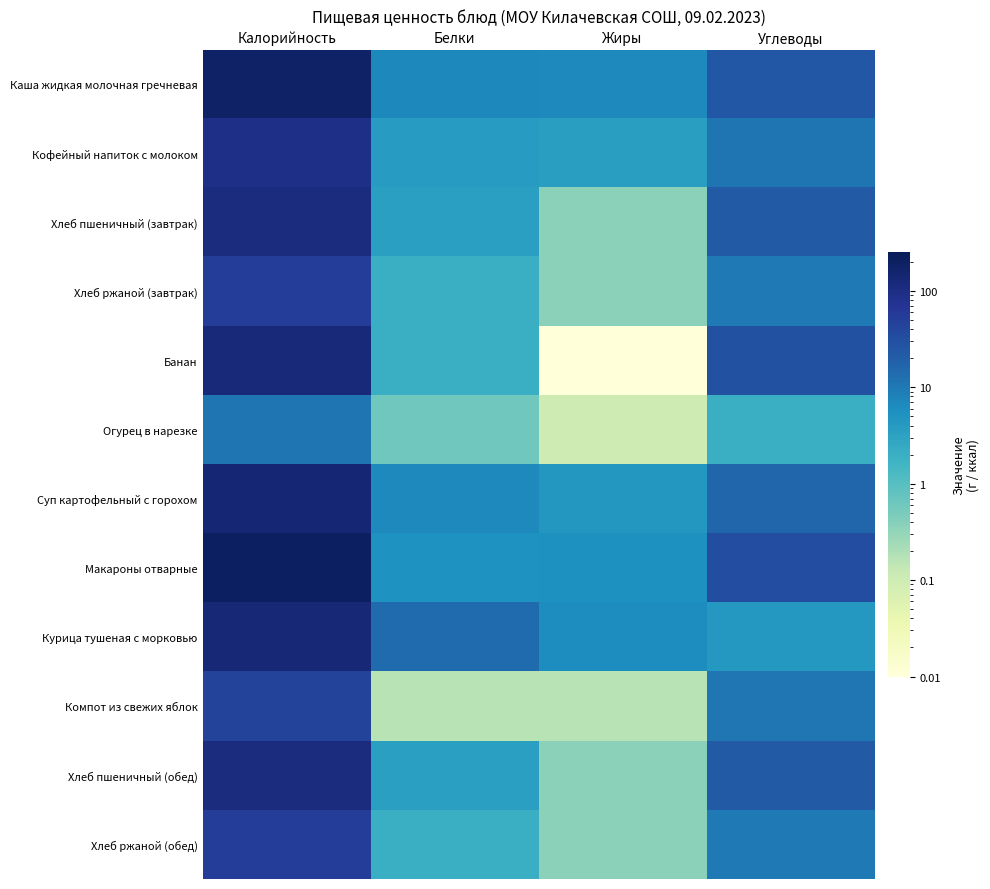

List the series in order of their peak value, lowest first.

Огурец в нарезке, Компот из свежих яблок, Хлеб ржаной (завтрак), Хлеб ржаной (обед), Кофейный напиток с молоком, Хлеб пшеничный (завтрак), Хлеб пшеничный (обед), Банан, Курица тушеная с морковью, Суп картофельный с горохом, Каша жидкая молочная гречневая, Макароны отварные